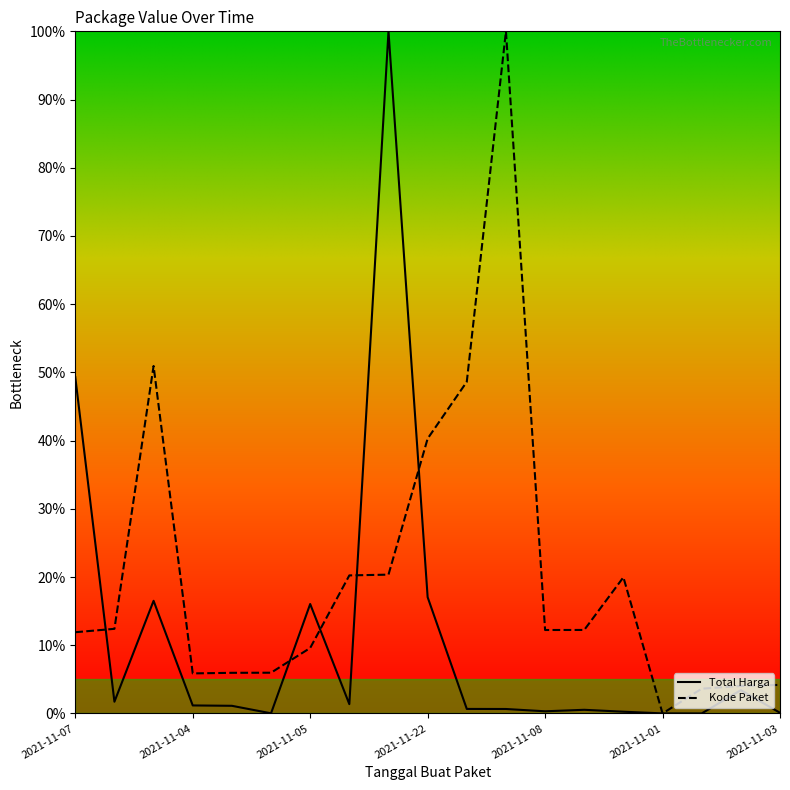

What is the average value of the Kode Paket series?

0.2